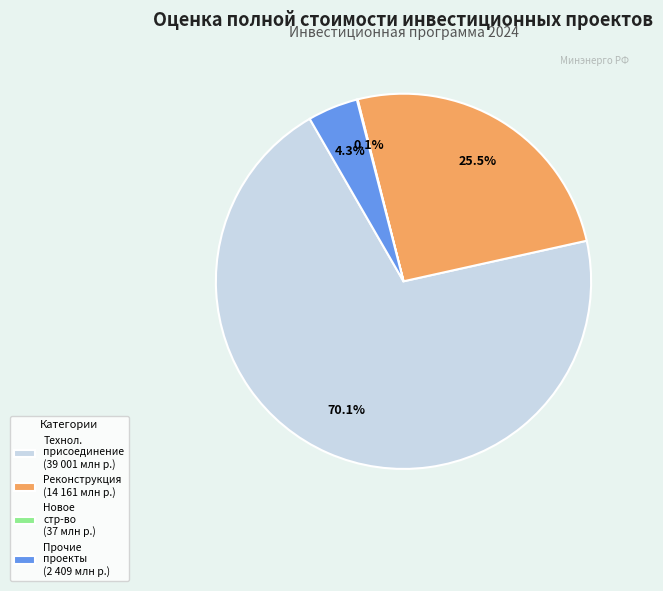

Which category has the biggest portion of the pie?

Технол. присоединение (39 001 млн р.)